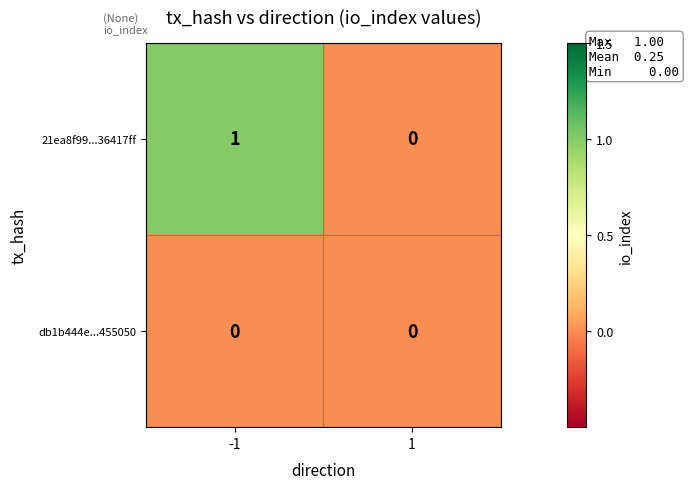

What is the difference between the highest and lowest values at -1?

1